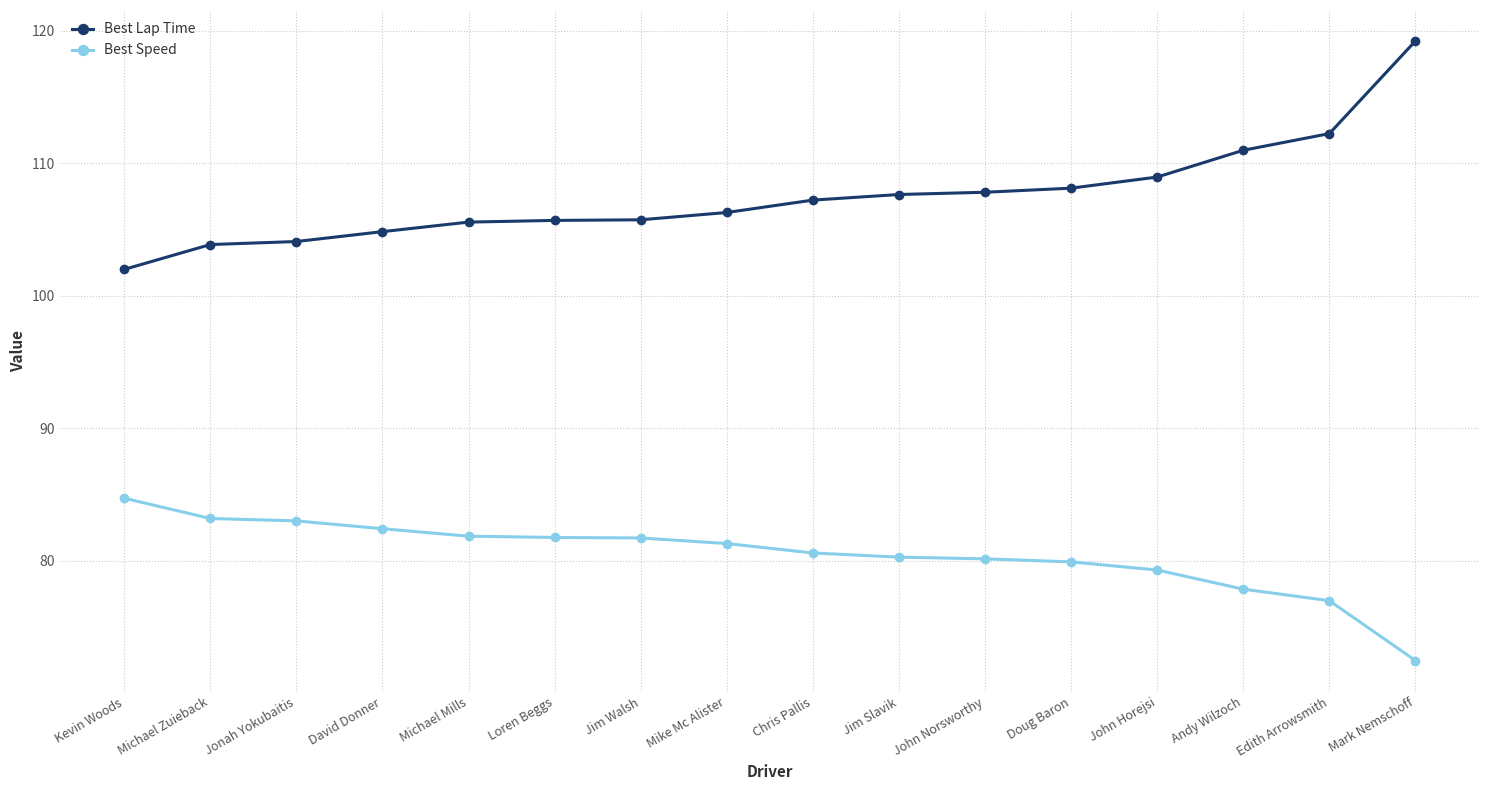

Which series has the largest total across all categories?

Best Lap Time